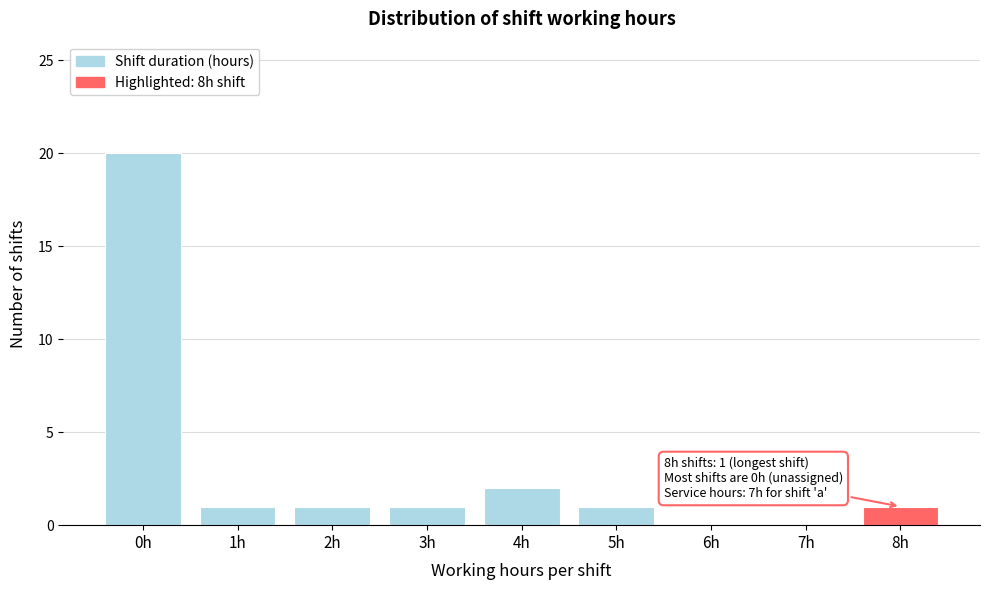

Reading right to left, what are all the values shown in this chart?

8h=1	7h=0	6h=0	5h=1	4h=2	3h=1	2h=1	1h=1	0h=20